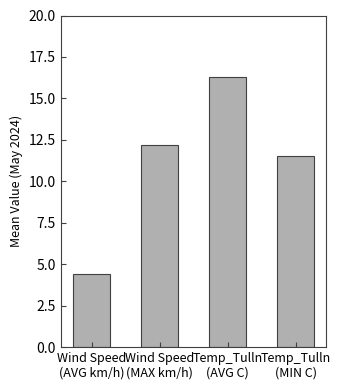

How many categories are shown in the chart?

4